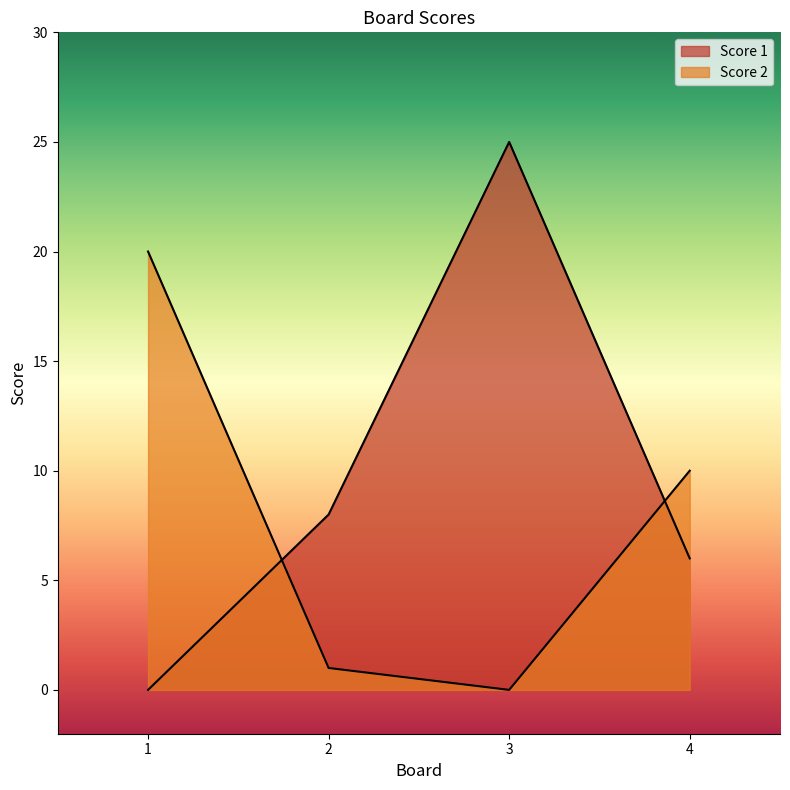

How many lines are shown in the chart?

2